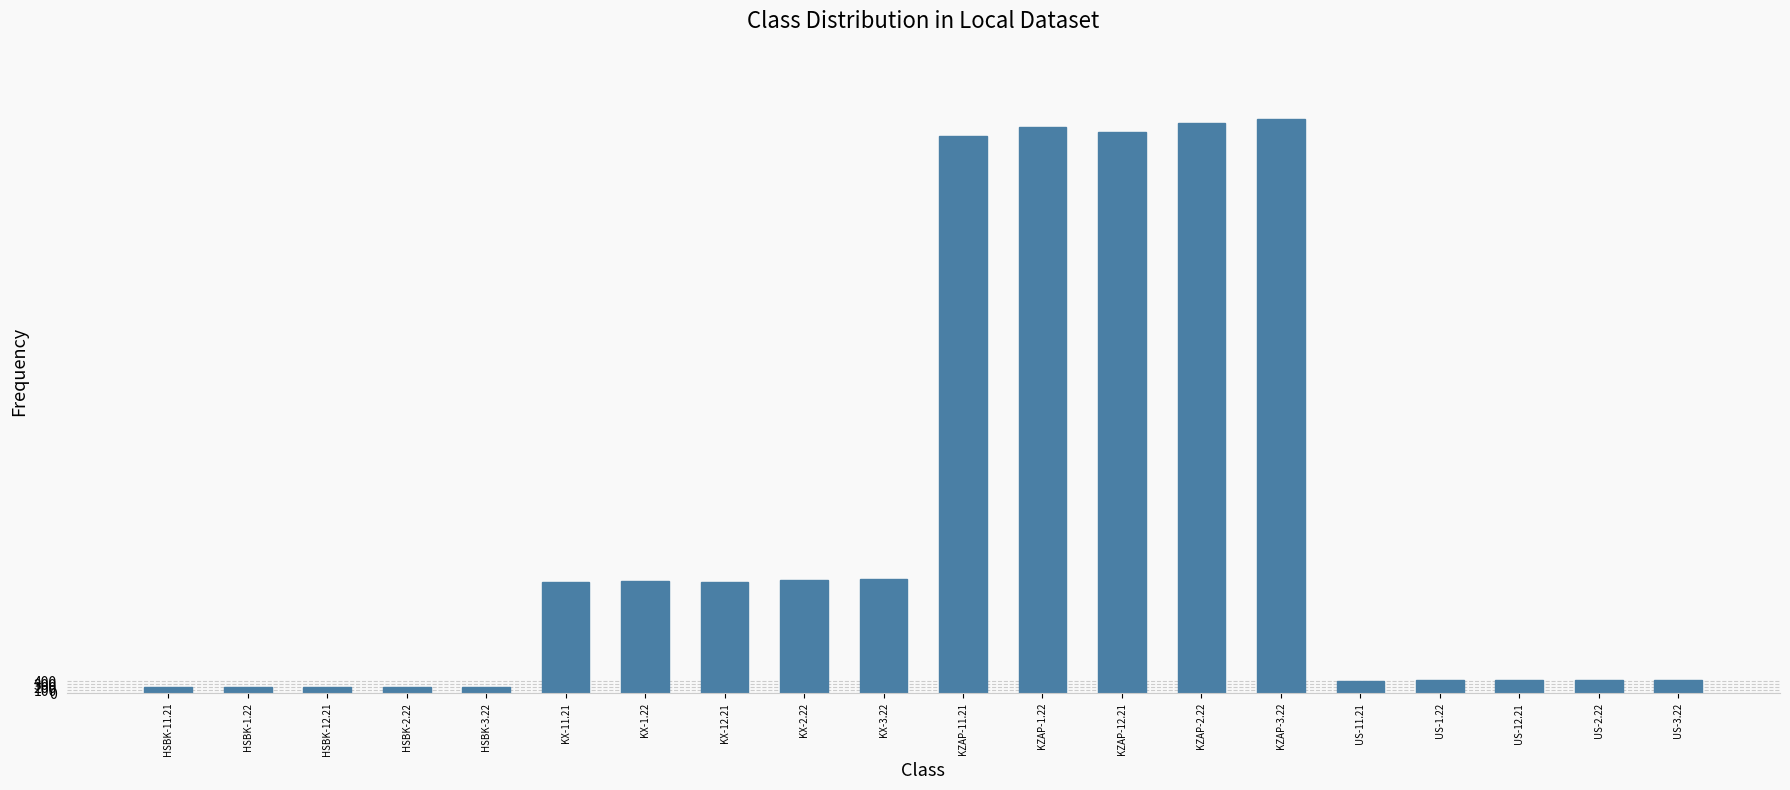

What is the sum of all values?

118900.4